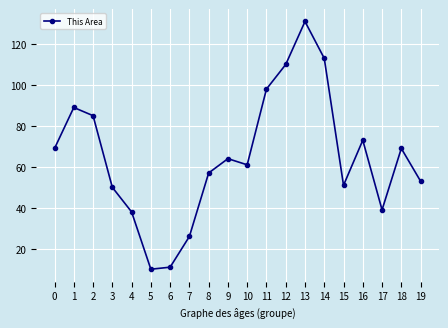

What is the value of the 20th point from the left?

53